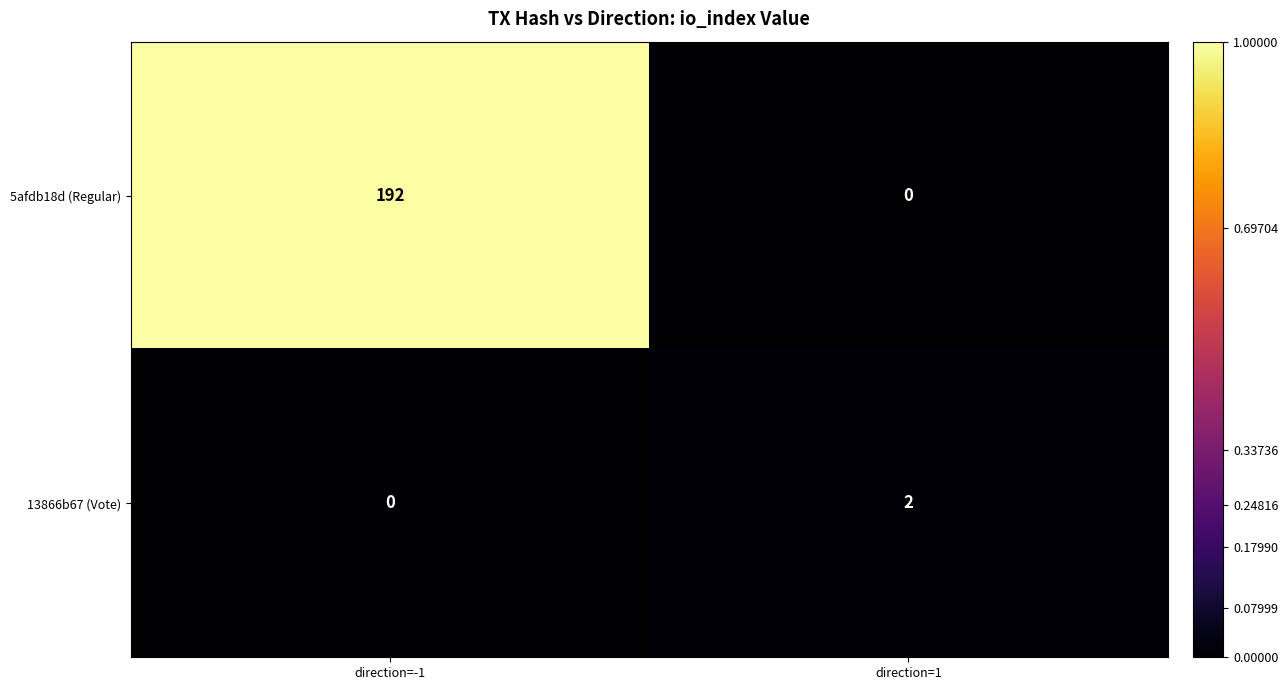

Which series has the largest total across all categories?

5afdb18d (Regular)